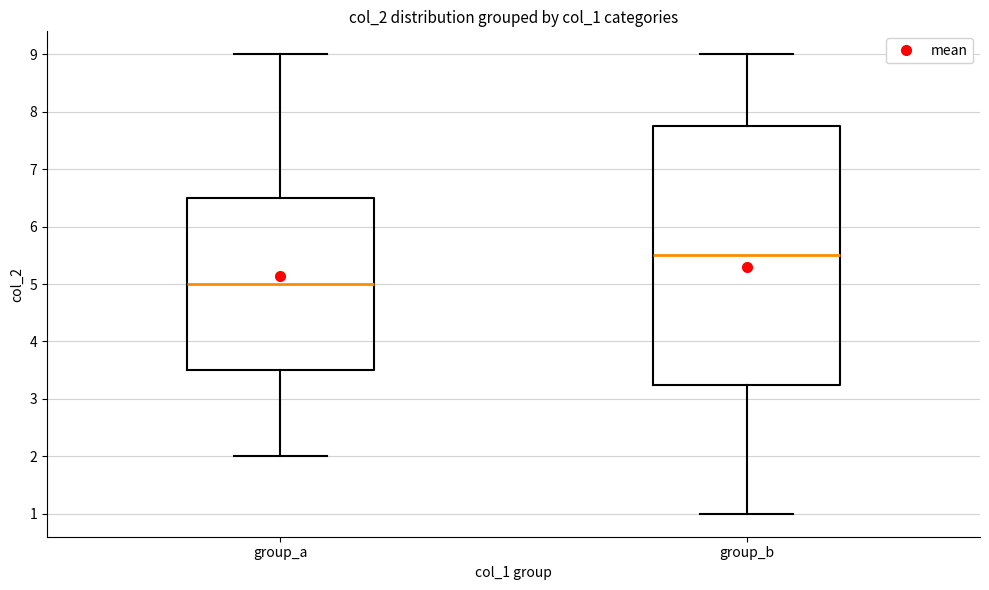

Which box is the tallest, from its lower edge to its upper edge?

group_b